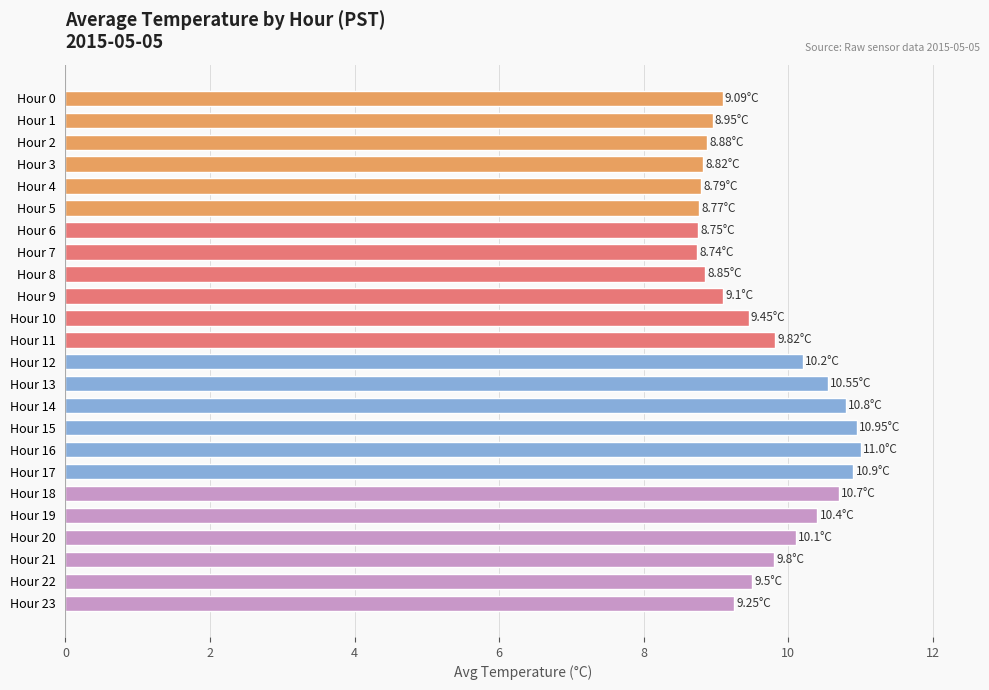

What is the maximum value shown in the chart?

11.0